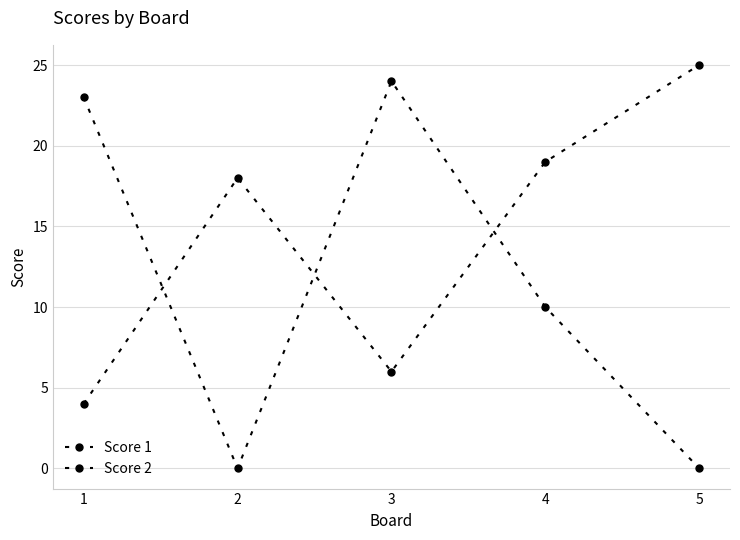

How many lines are shown in the chart?

2